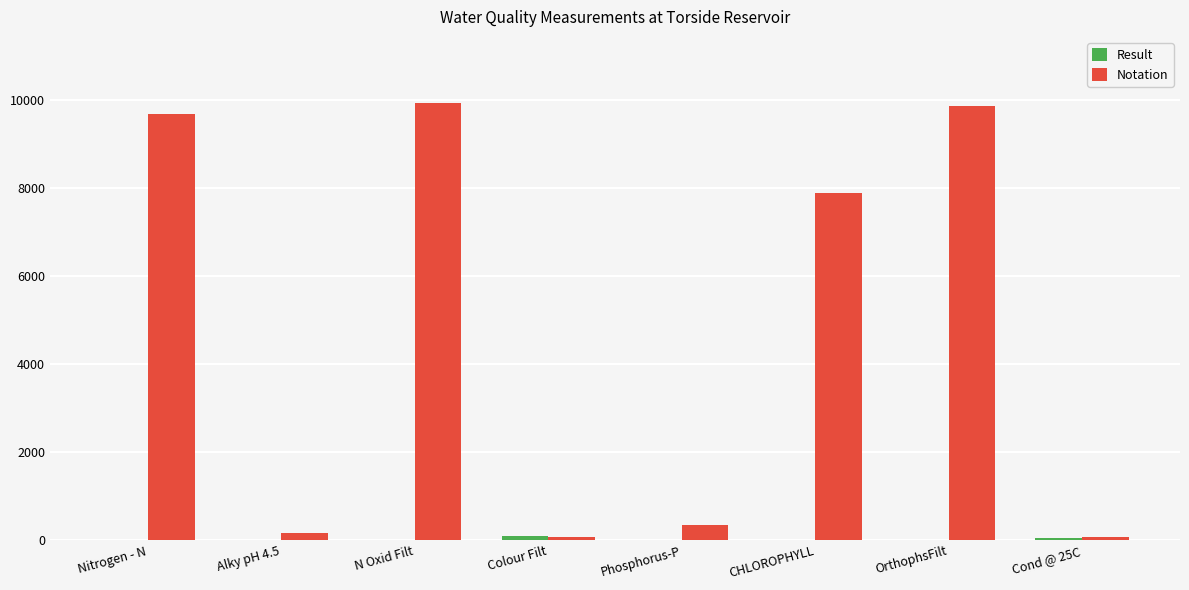

The value of Notation at CHLOROPHYLL is 7887.0. True or false?

True